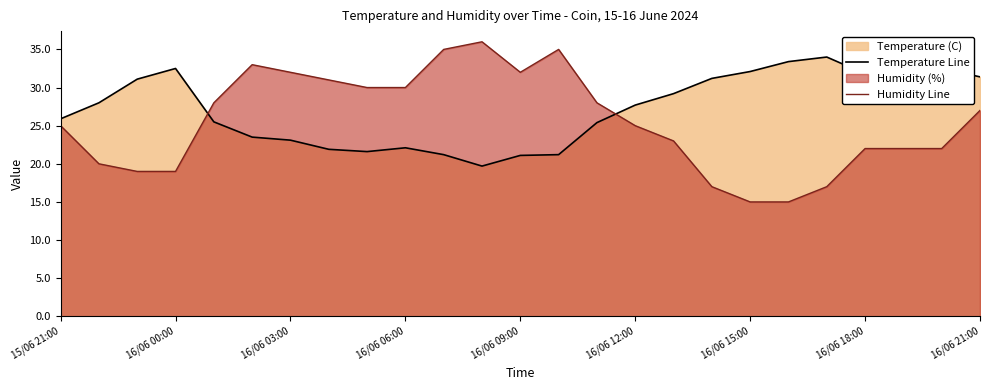

Reading left to right, extract all data points from this chart.

Temperature Line: 25.9	28.0	31.1	32.5	25.5	23.5	23.1	21.9	21.6	22.1	21.2	19.7	21.1	21.2	25.4	27.7	29.2	31.2	32.1	33.4	34.0	31.8	31.8	32.5	31.4
Humidity Line: 25.0	20.0	19.0	19.0	28.0	33.0	32.0	31.0	30.0	30.0	35.0	36.0	32.0	35.0	28.0	25.0	23.0	17.0	15.0	15.0	17.0	22.0	22.0	22.0	27.0